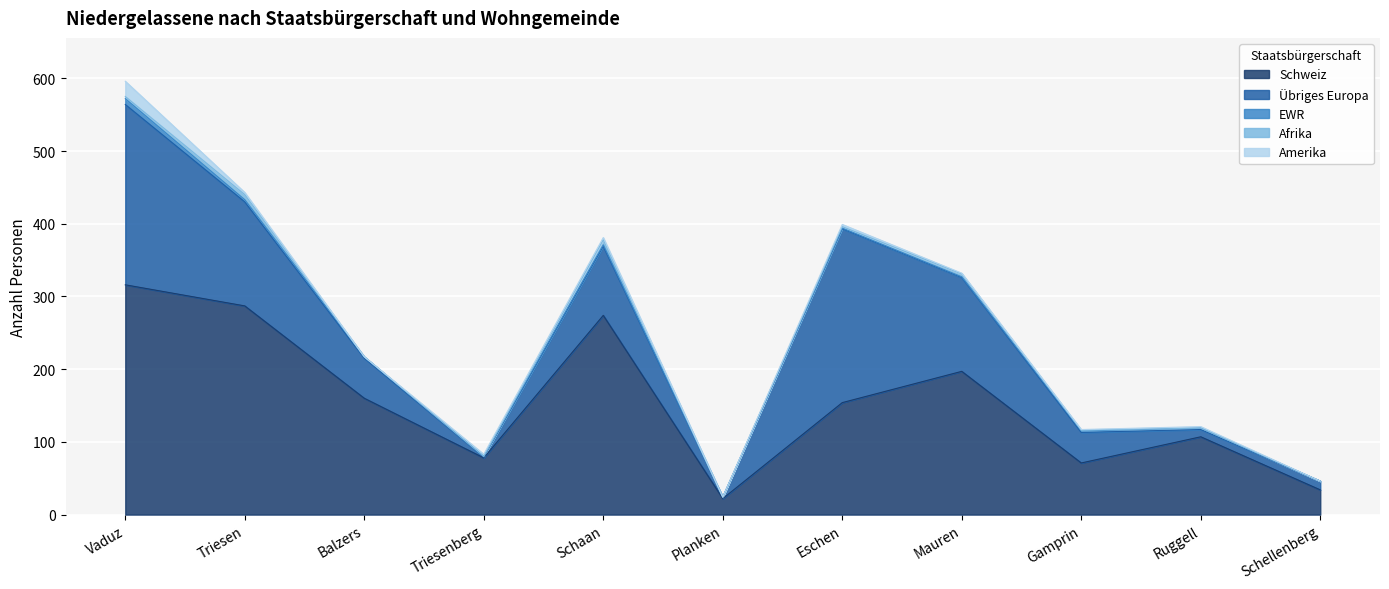

At how many categories does at least one series exceed 84?

7